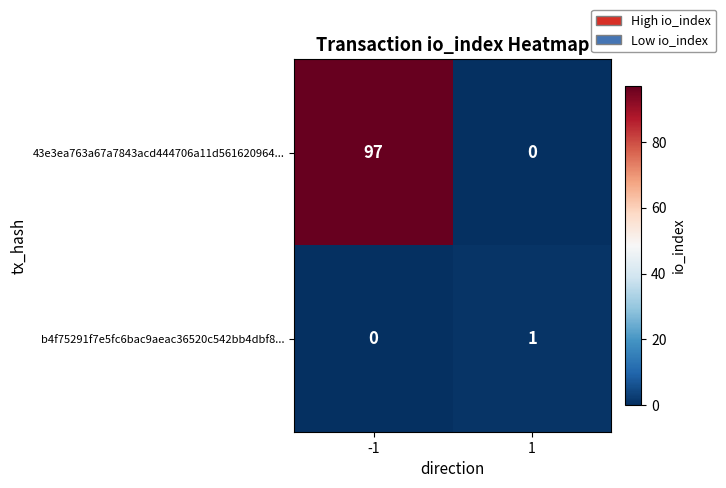

Rank the categories by b4f75291f7e5fc6bac9aeac36520c542bb4dbf8... value from highest to lowest.

1, -1